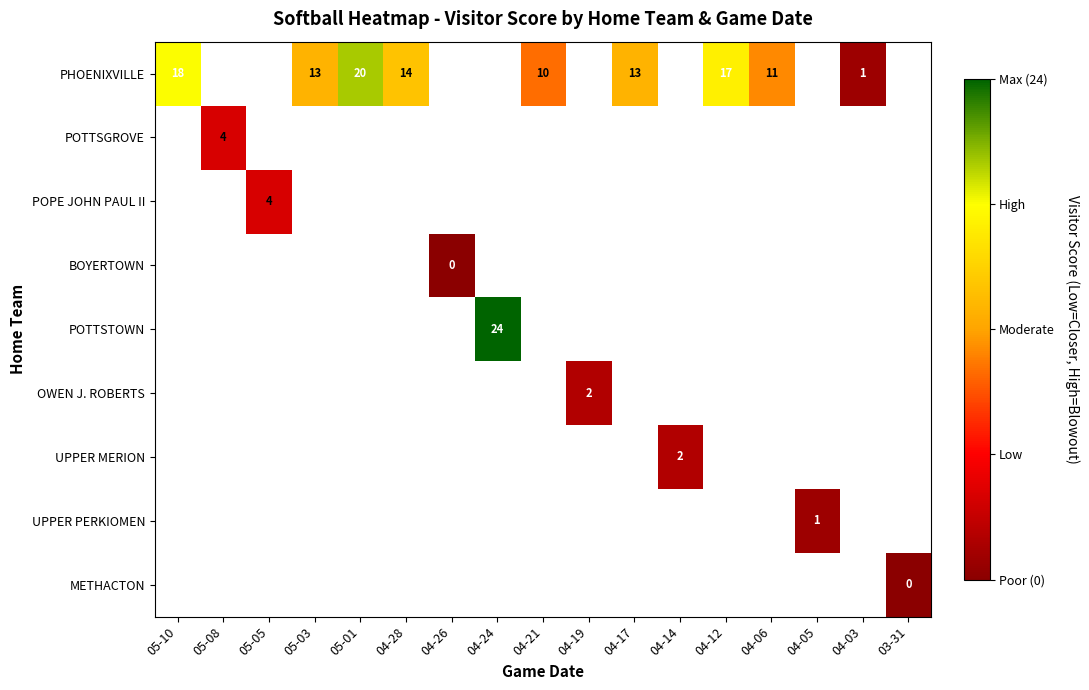

How many series are shown in this chart?

9